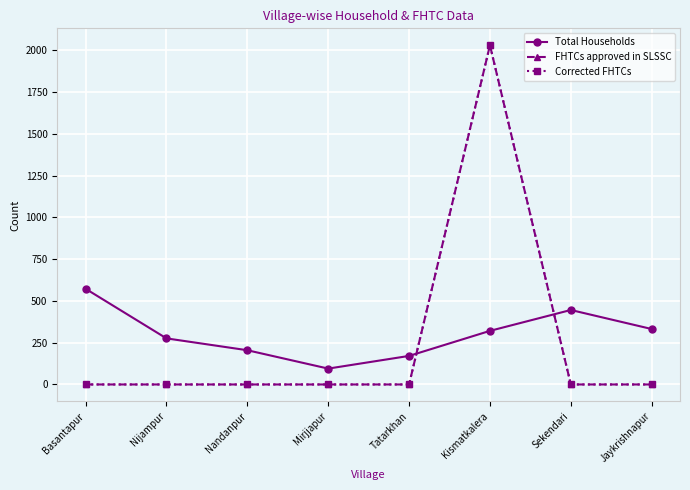

What position from the right is Mirjjapur?

5